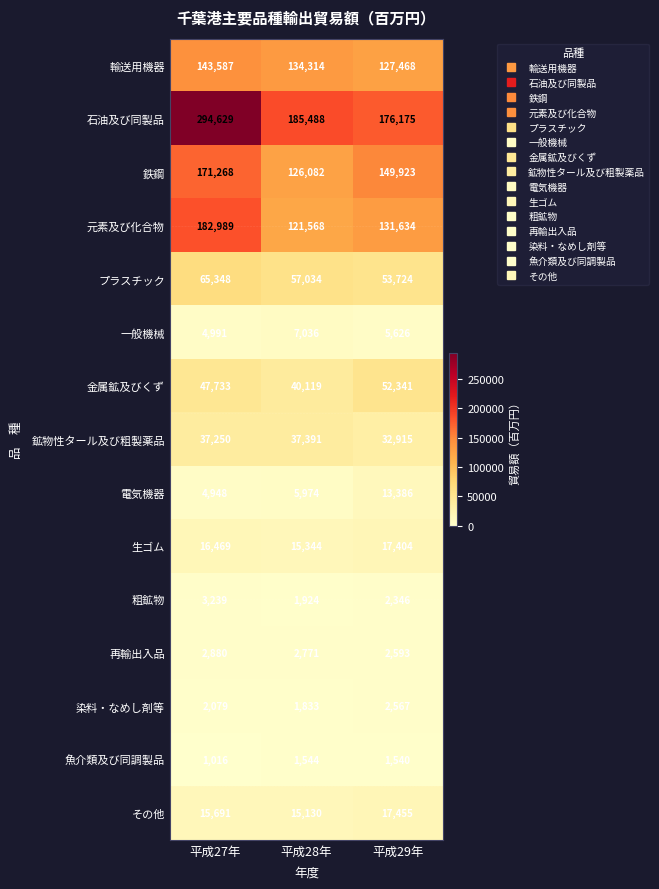

How many series are shown in this chart?

15